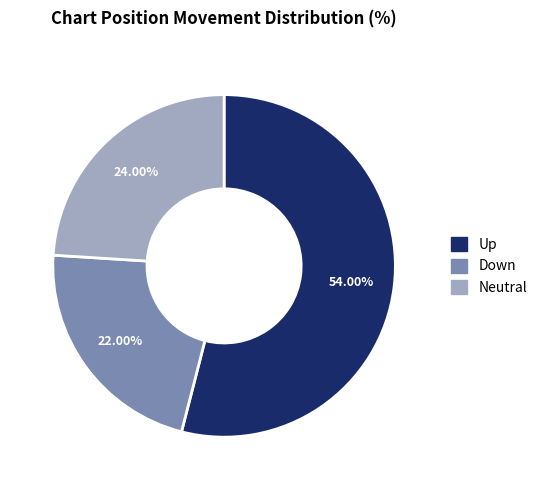

Is the sum of Up and Down greater than half?

Yes